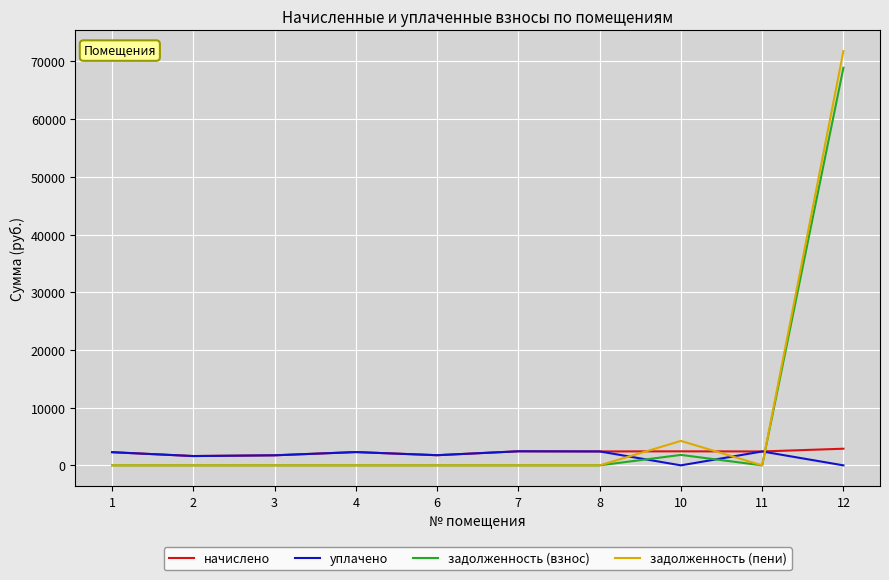

What is the total value across all series at 6?

3519.4